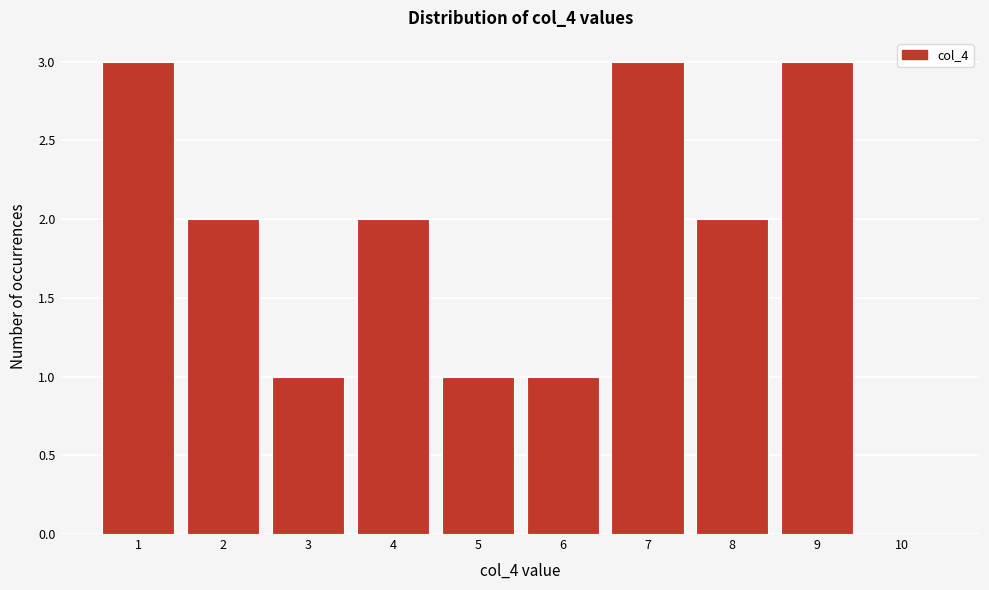

How tall is the bar that spans 5.5 to 6.5 on the x-axis? The values are not printed on the chart, so give them approximately, as read against the axis.

1